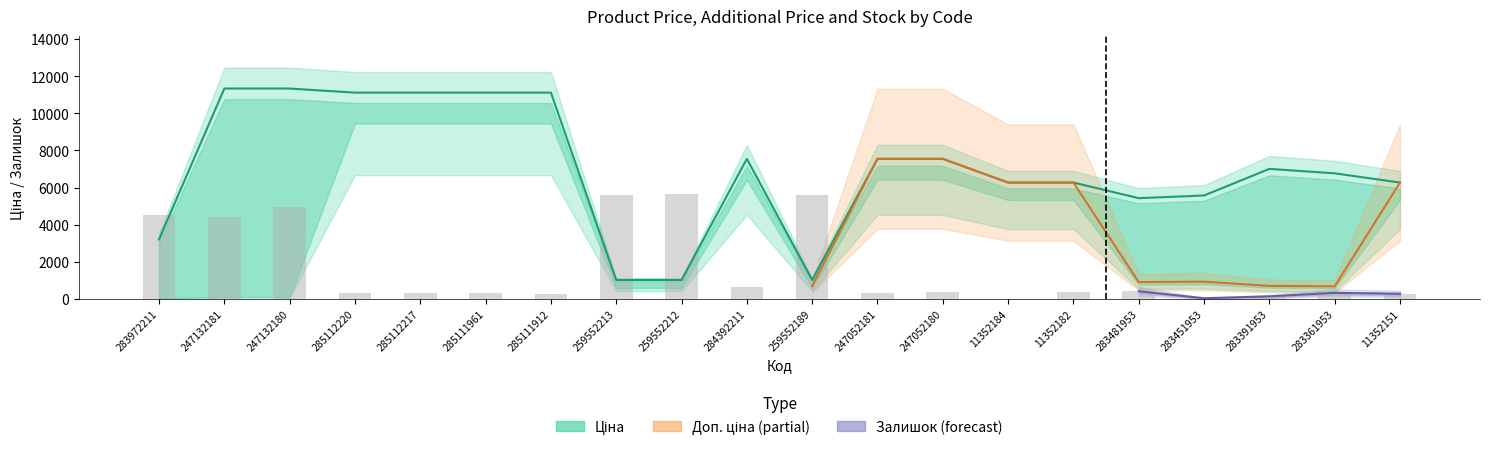

What is the difference between the Залишок values at 285111912 and 11352184?

238.3